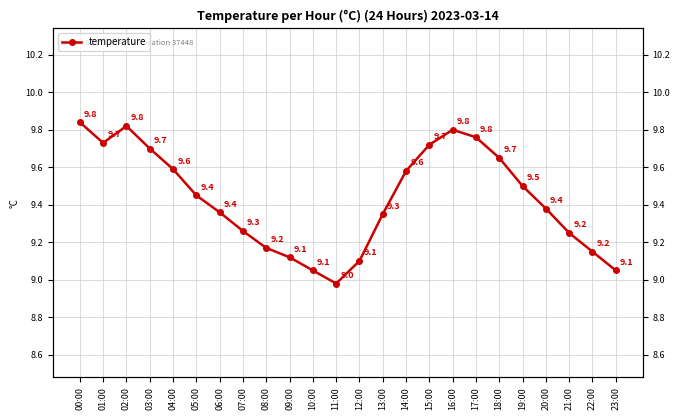

What is the change in value from 07:00 to 12:00?

-0.2